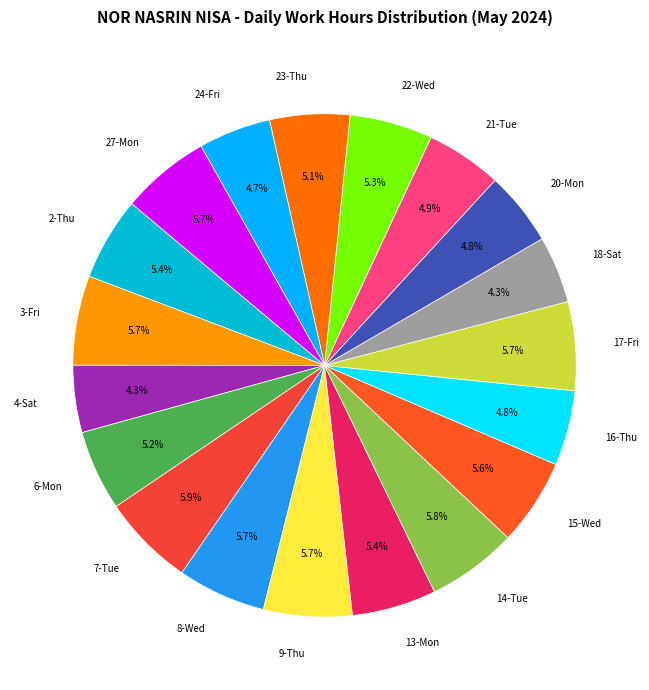

What is the ratio of the value at 14-Tue to the value at 8-Wed?

1.0